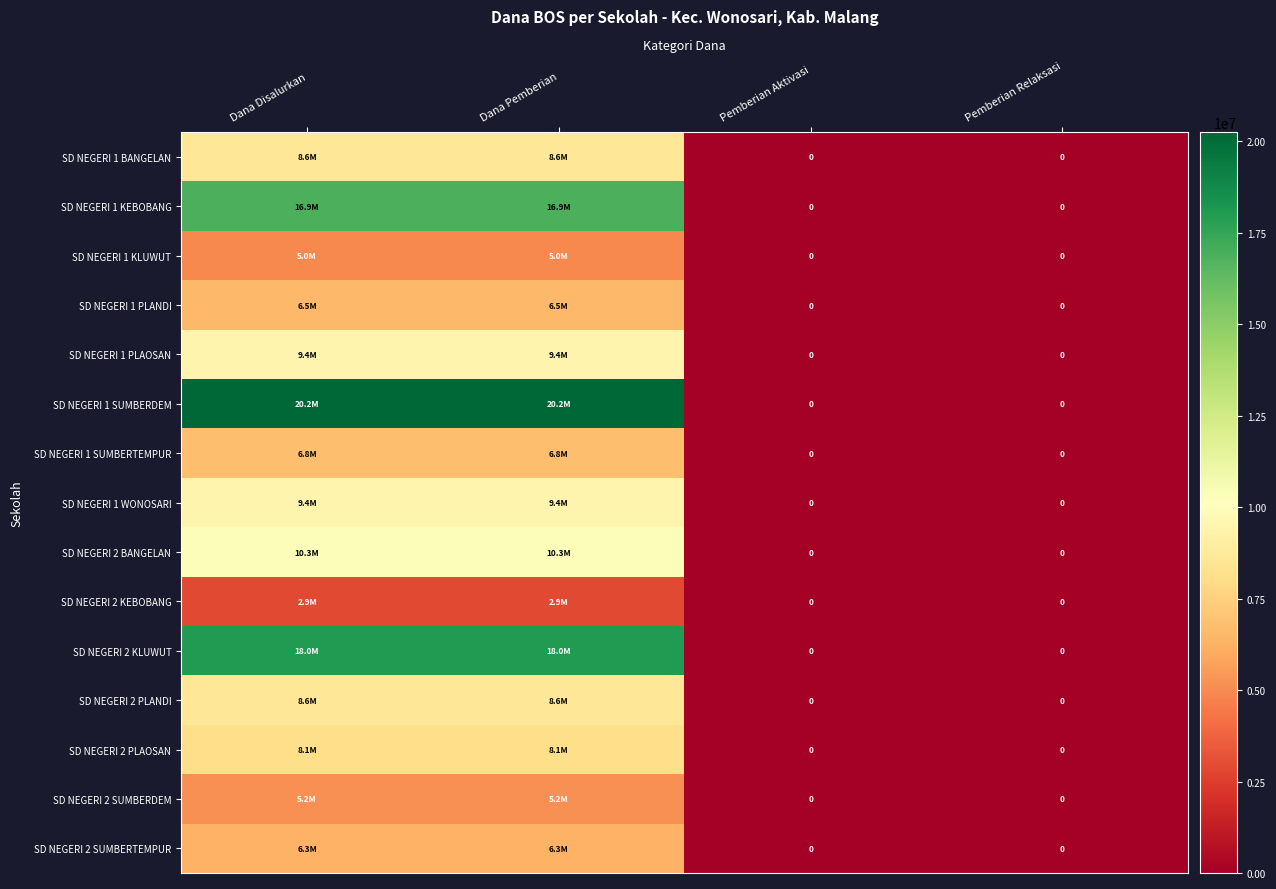

At which category does the chart reach its peak across all series?

Dana Disalurkan